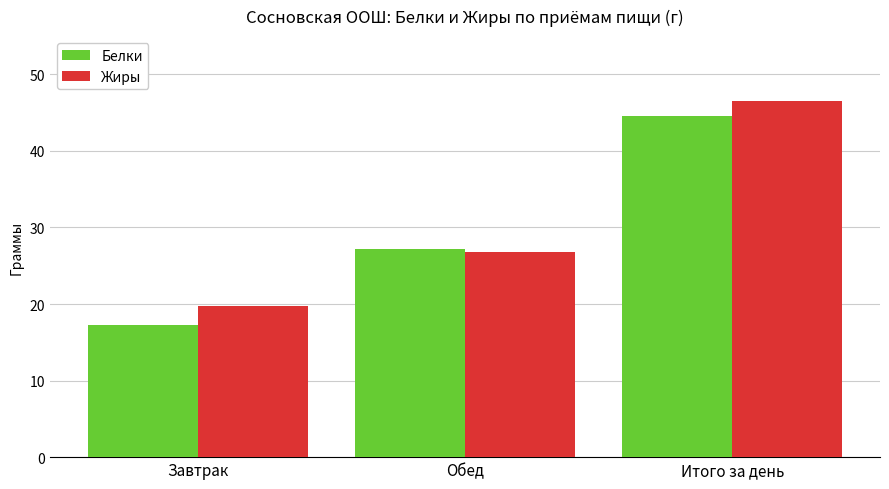

What is the difference between the highest and lowest values at Итого за день?

2.0